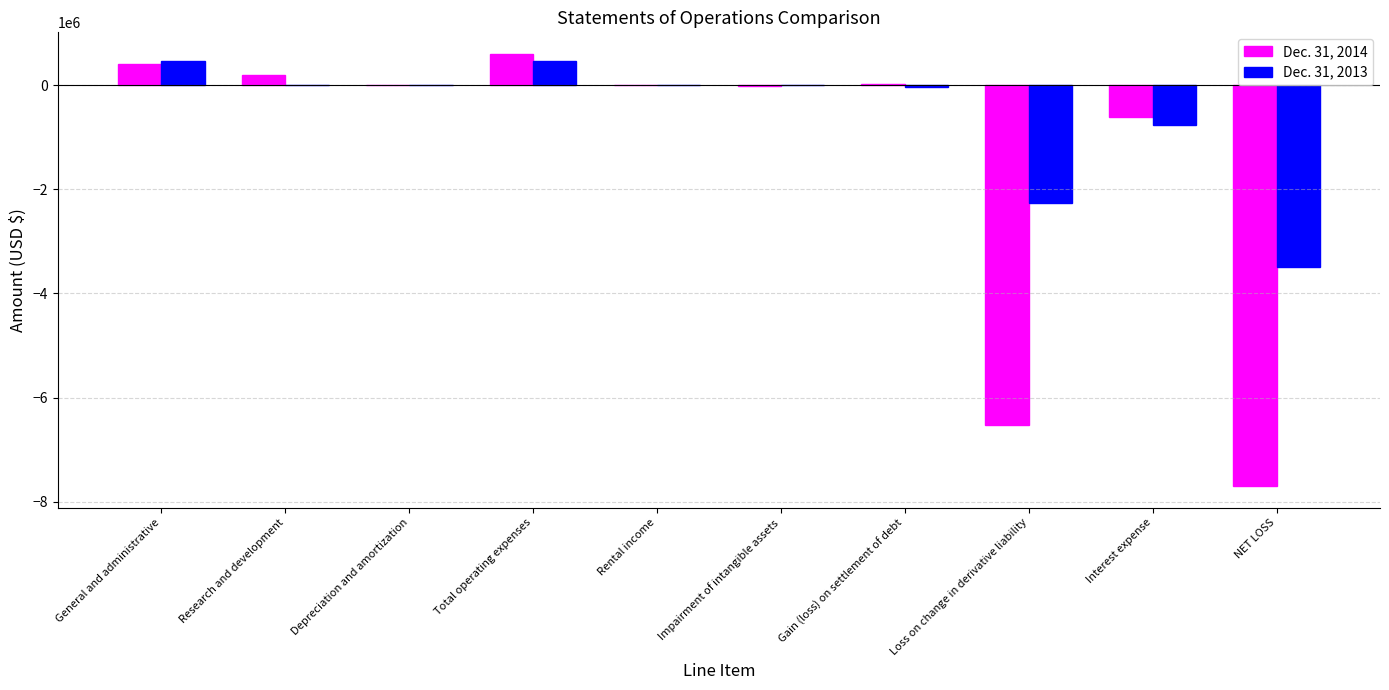

Is it true that Dec. 31, 2014 equals 193865 at Research and development?

True